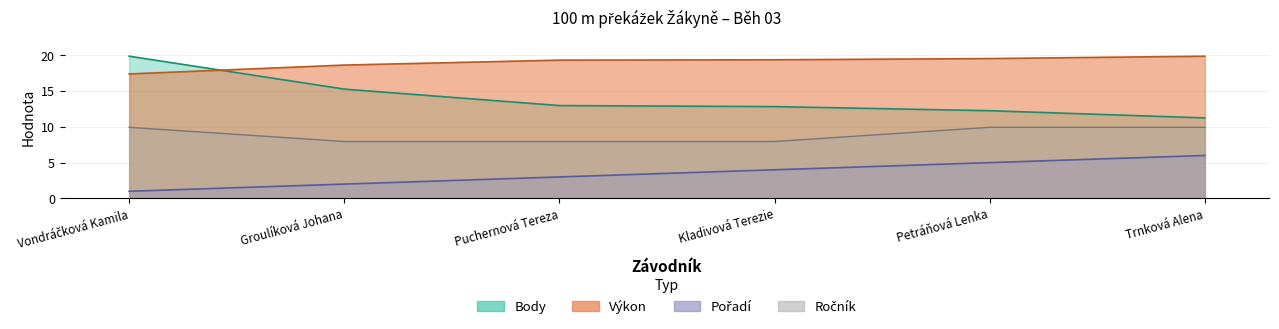

Is it true that Výkon equals 32.3 at Groulíková Johana?

False